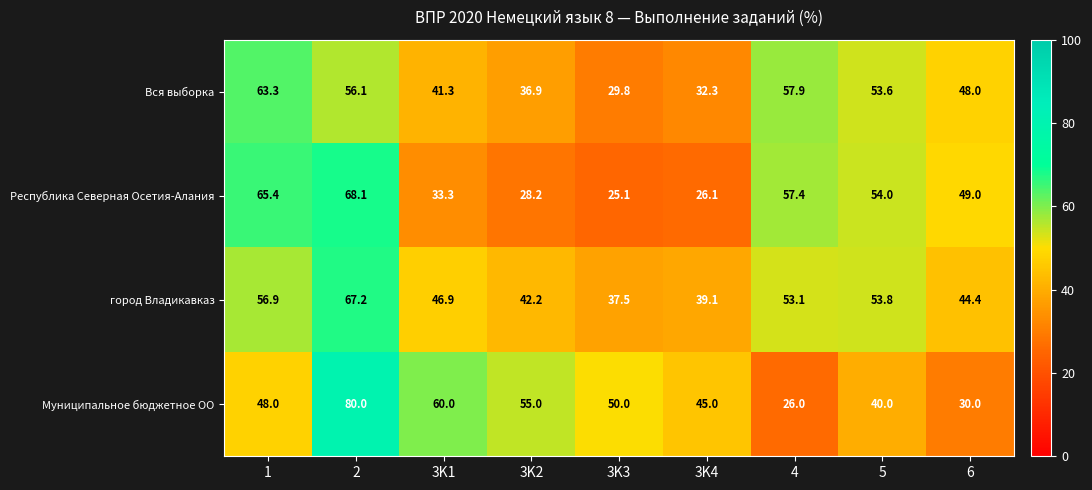

Is it true that город Владикавказ equals 74.1 at 3K2?

False